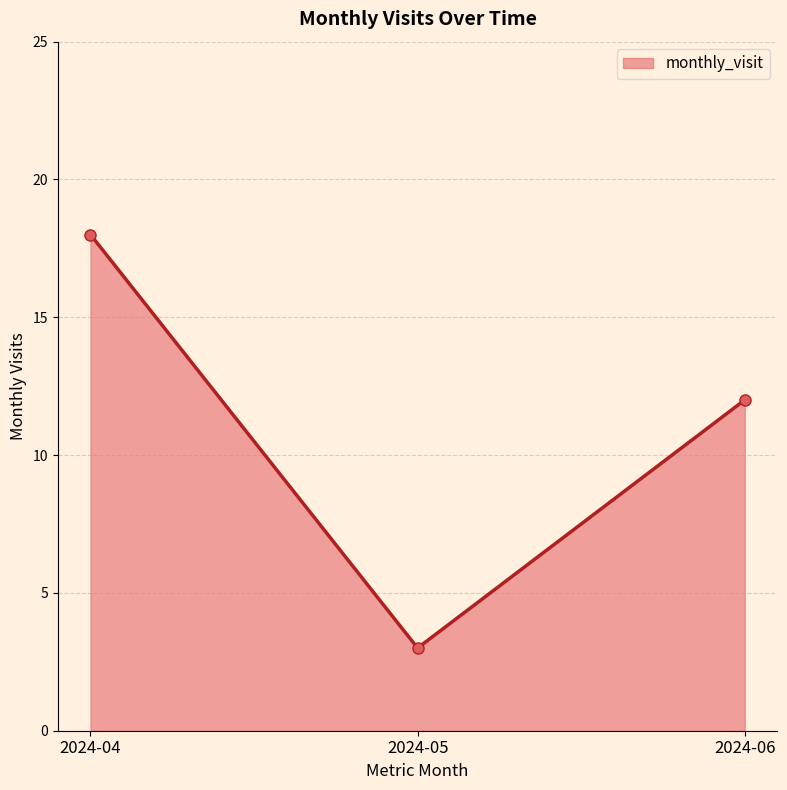

At which label does the data first exceed 12?

2024-04